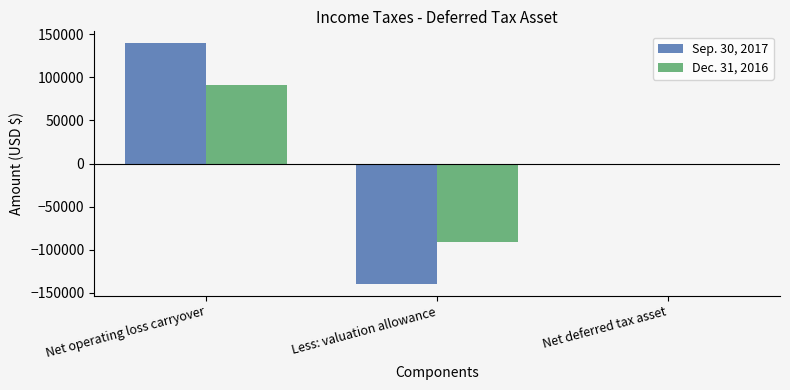

Which category has the highest value in the Sep. 30, 2017 series?

Net operating loss carryover